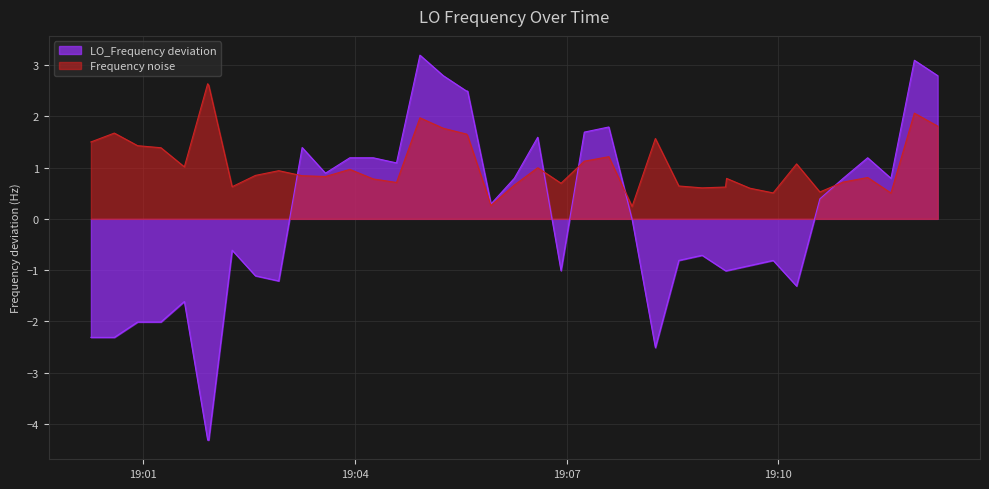

Which series has the largest range (max minus min)?

LO_Frequency deviation